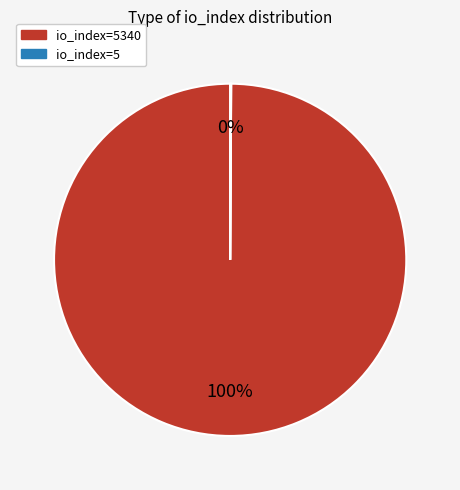

Is there a majority slice in this chart?

Yes